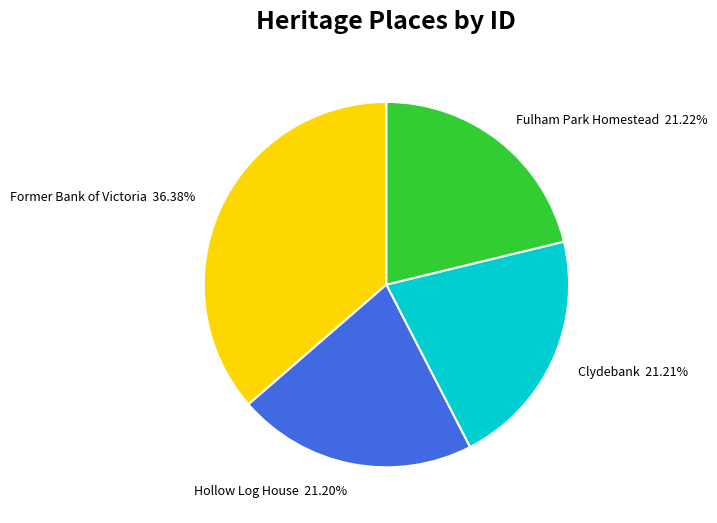

Which has a higher value, Hollow Log House or Former Bank of Victoria?

Former Bank of Victoria